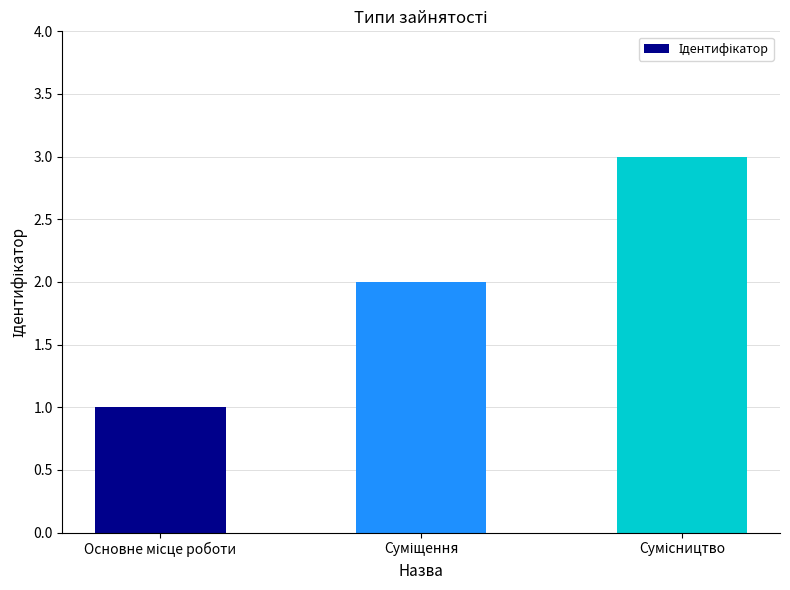

What is the sum of all values?

6